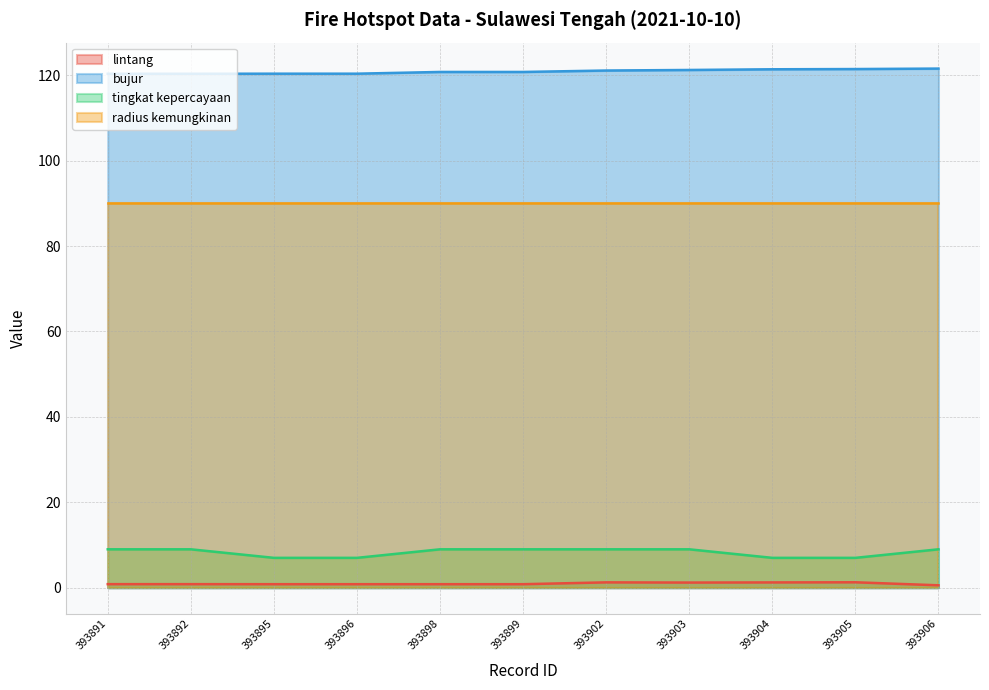

What is the difference between the highest and lowest values at 393906?

121.0